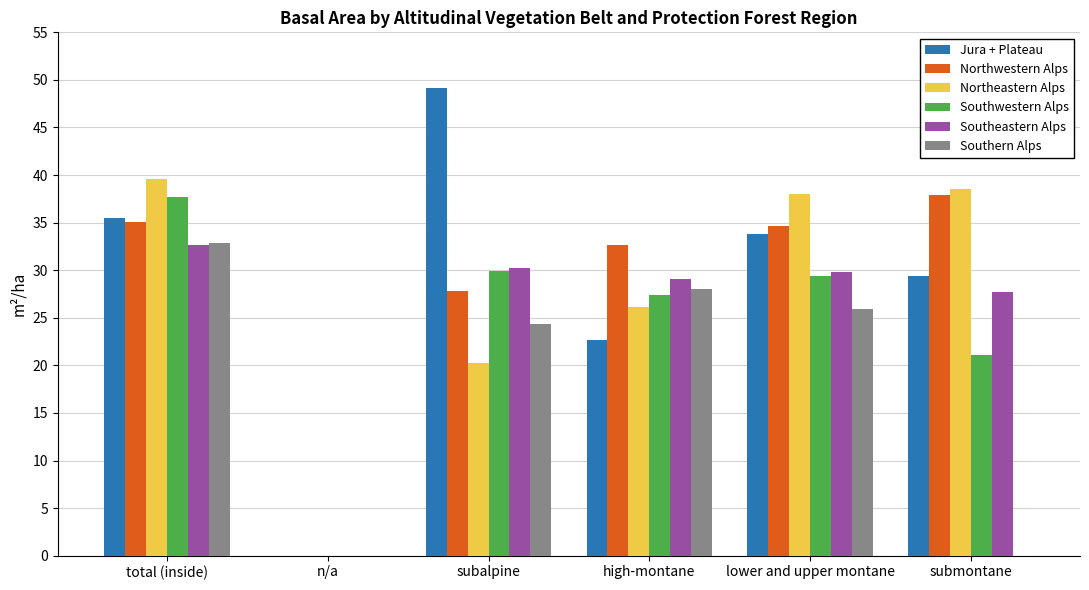

Reading left to right, list all the values displayed in this chart.

Jura + Plateau: total (inside)=35.5	n/a=0.0	subalpine=49.1	high-montane=22.7	lower and upper montane=33.8	submontane=29.4
Northwestern Alps: total (inside)=35.1	n/a=0.0	subalpine=27.8	high-montane=32.6	lower and upper montane=34.6	submontane=37.9
Northeastern Alps: total (inside)=39.6	n/a=0.0	subalpine=20.3	high-montane=26.1	lower and upper montane=38.0	submontane=38.5
Southwestern Alps: total (inside)=37.7	n/a=0.0	subalpine=29.9	high-montane=27.4	lower and upper montane=29.4	submontane=21.1
Southeastern Alps: total (inside)=32.7	n/a=0.0	subalpine=30.2	high-montane=29.1	lower and upper montane=29.8	submontane=27.7
Southern Alps: total (inside)=32.9	n/a=0.0	subalpine=24.4	high-montane=28.0	lower and upper montane=25.9	submontane=0.0